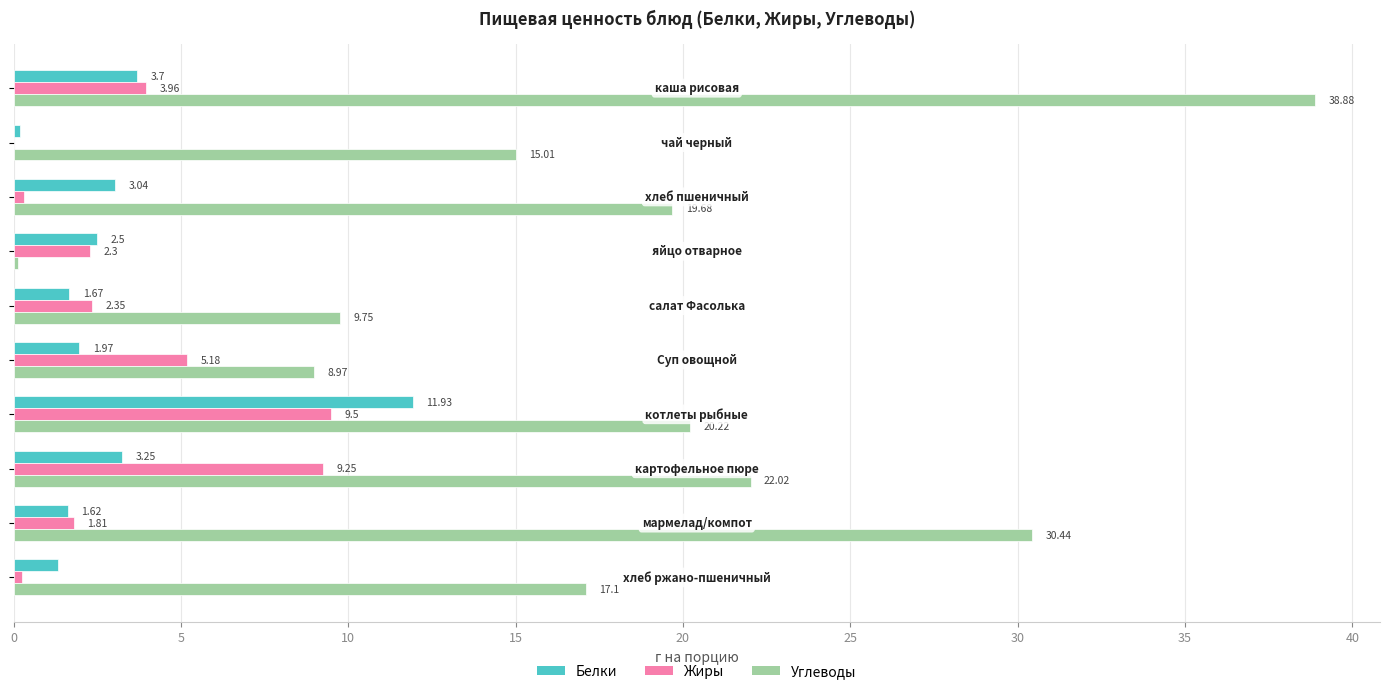

Which series has the largest total across all categories?

Углеводы